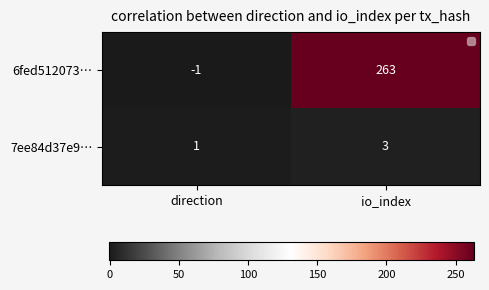

What is the lowest value of the 6fed512073… series?

-1